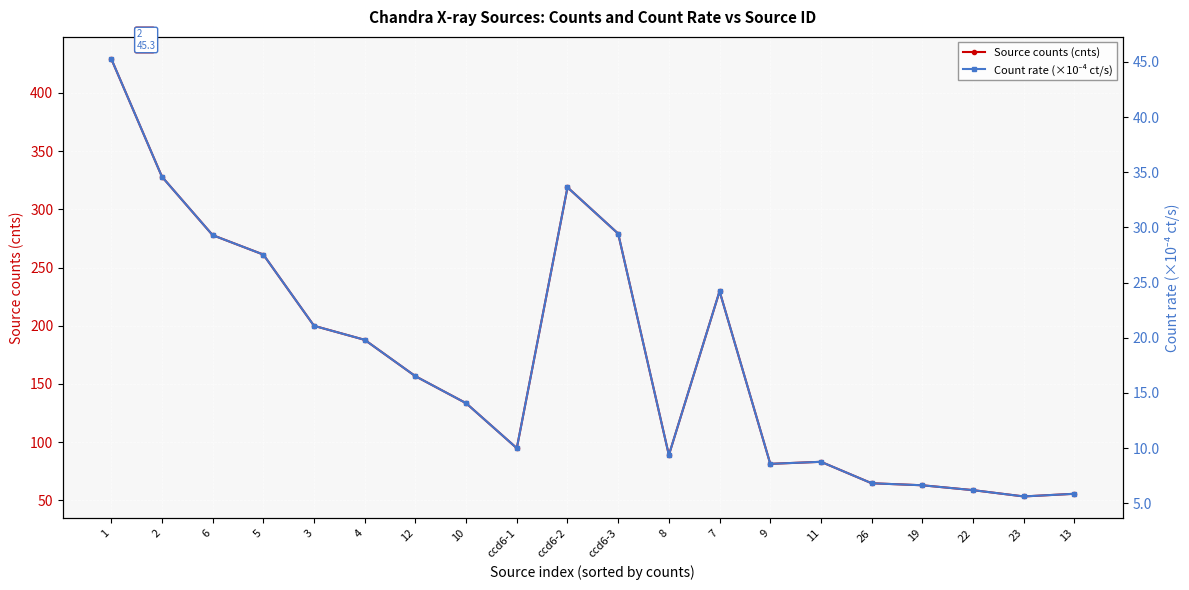

True or false: Count rate (×10⁻⁴ ct/s) and Source counts (cnts) intersect in this chart.

False